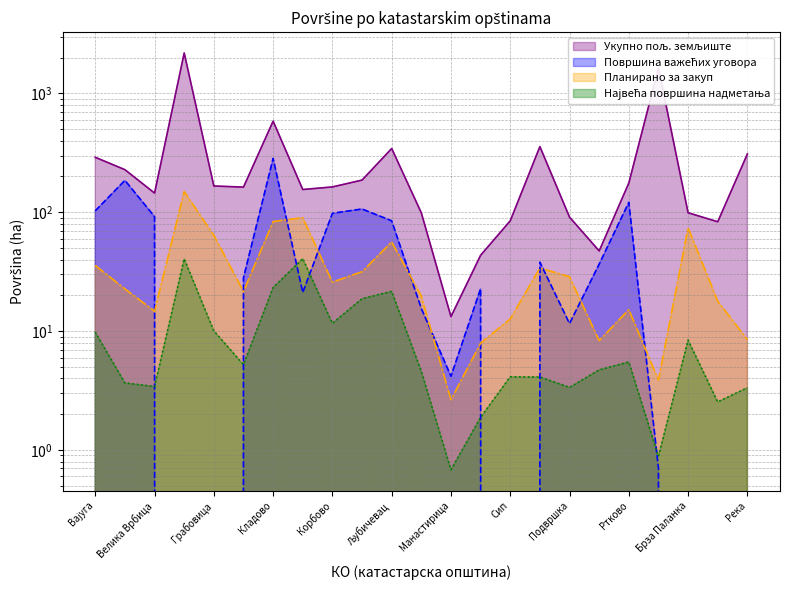

Does the chart display data point markers on the line(s)?

No